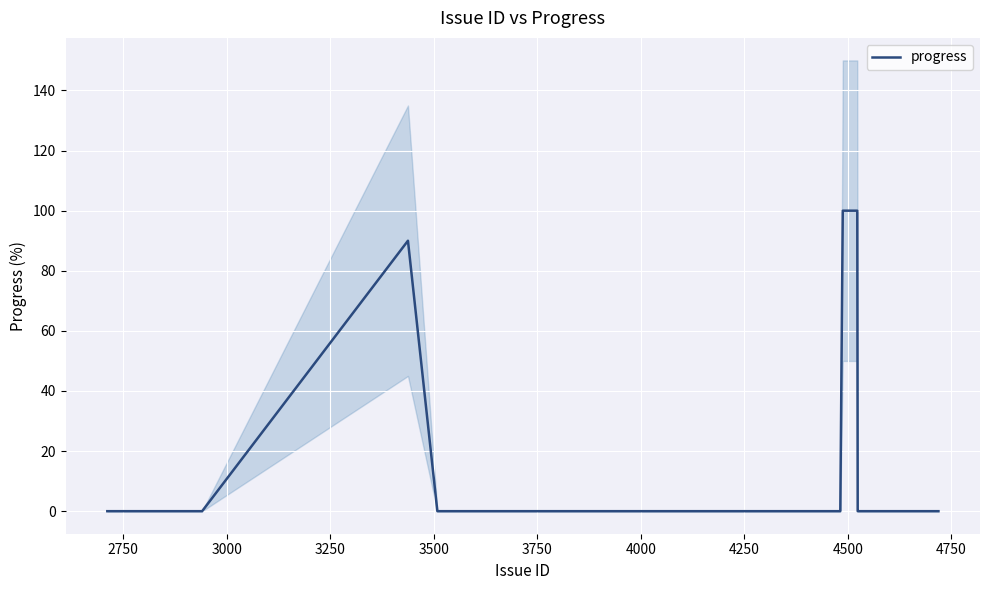

What is the maximum value for progress?

100